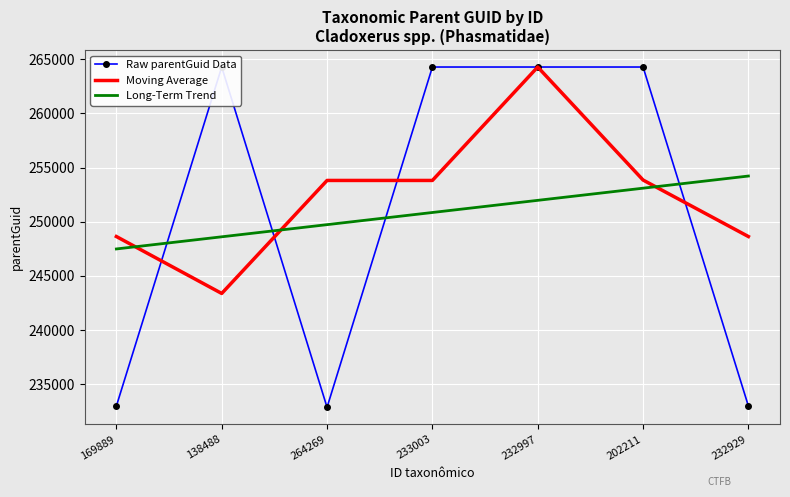

What are all the series names shown in the legend?

Raw parentGuid Data, Moving Average, Long-Term Trend